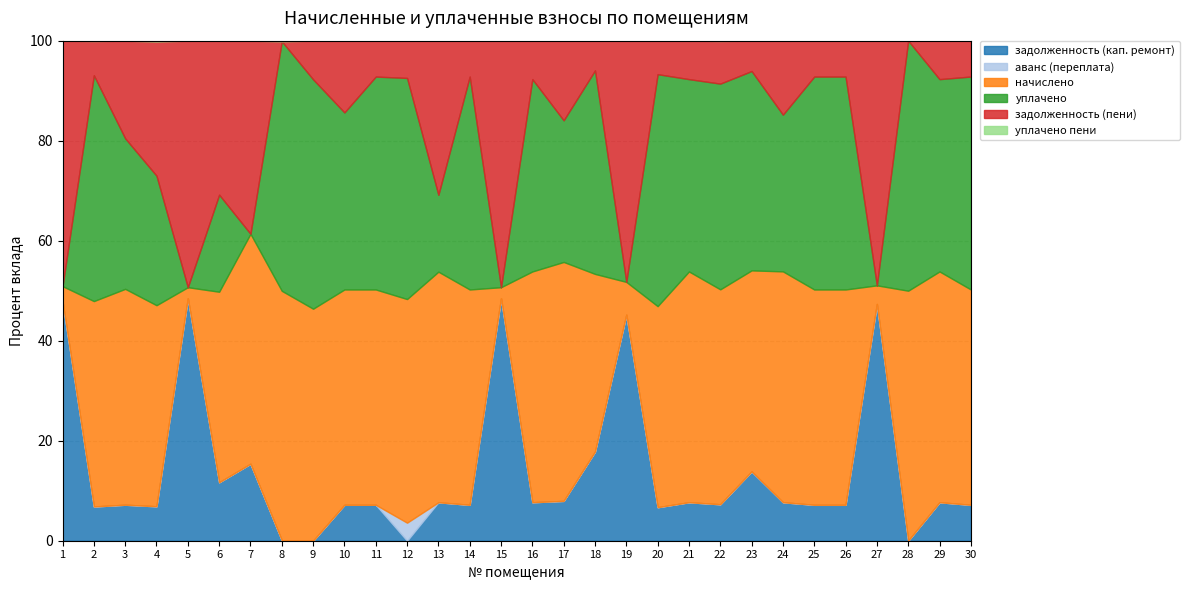

At which category does the chart reach its peak across all series?

15